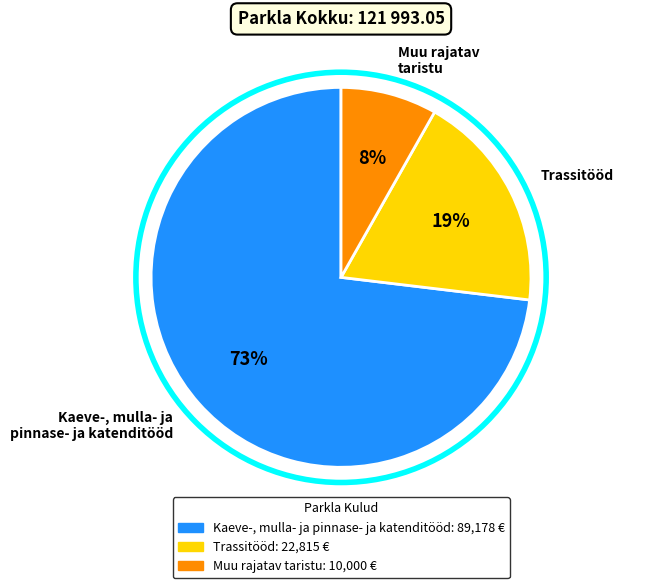

To the nearest percent, what is the difference between the Muu rajatav taristu and Trassitööd slice percentages?

11%